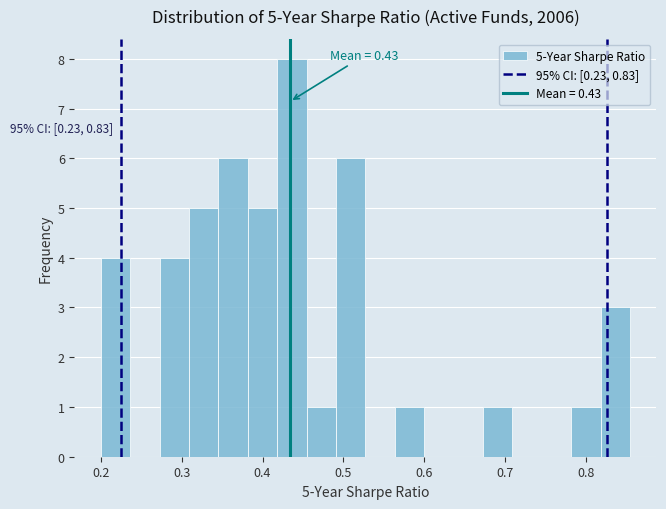

Around what value on the x-axis is the tallest bar? Give the approximate position of its centre, as read against the axis.

0.44